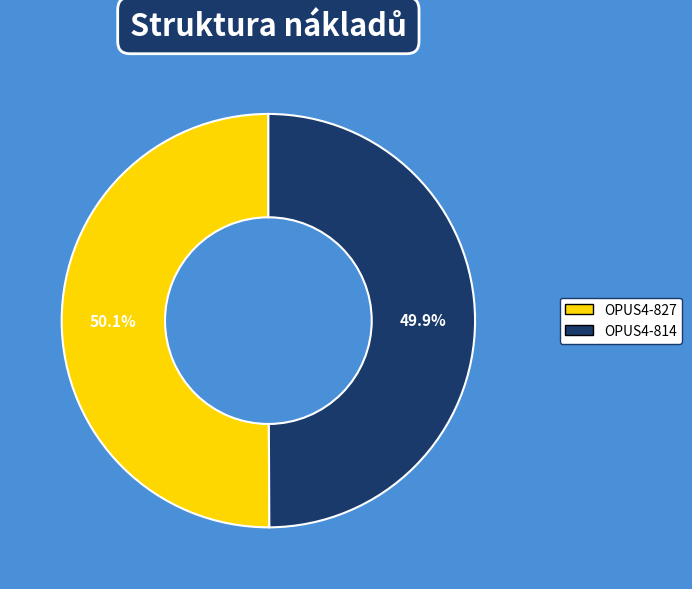

How much of the chart is everything except OPUS4-814?

50.1%